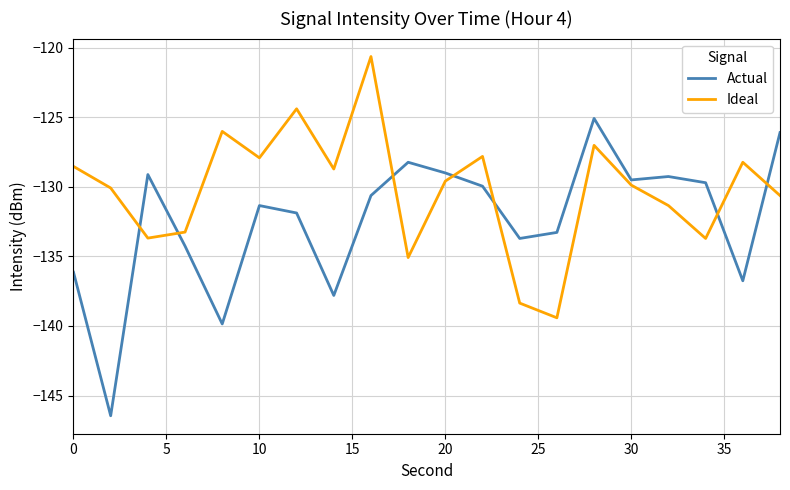

How many intersections are there between Ideal and Actual?

7